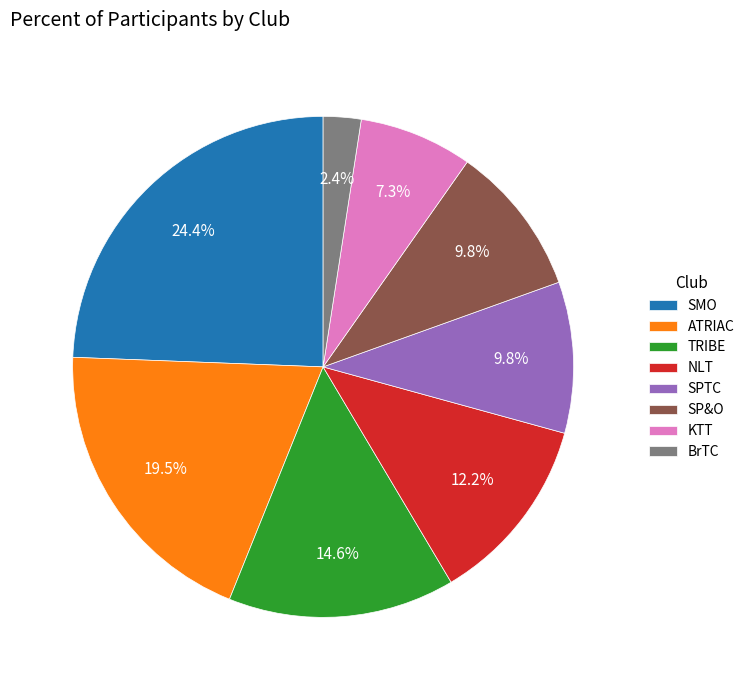

What percentage is NOT represented by ATRIAC?

80.5%